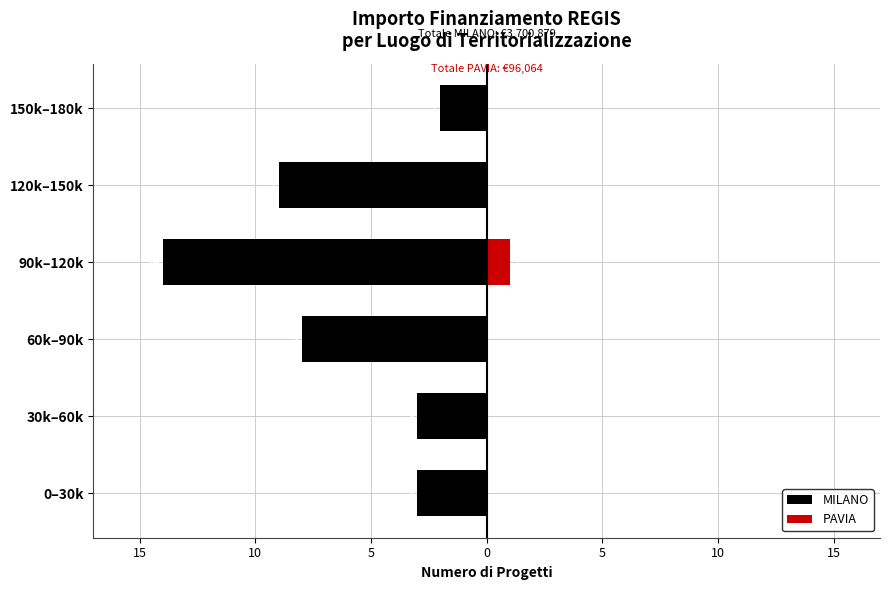

What is the difference between the second highest and second lowest values in the MILANO series?

6